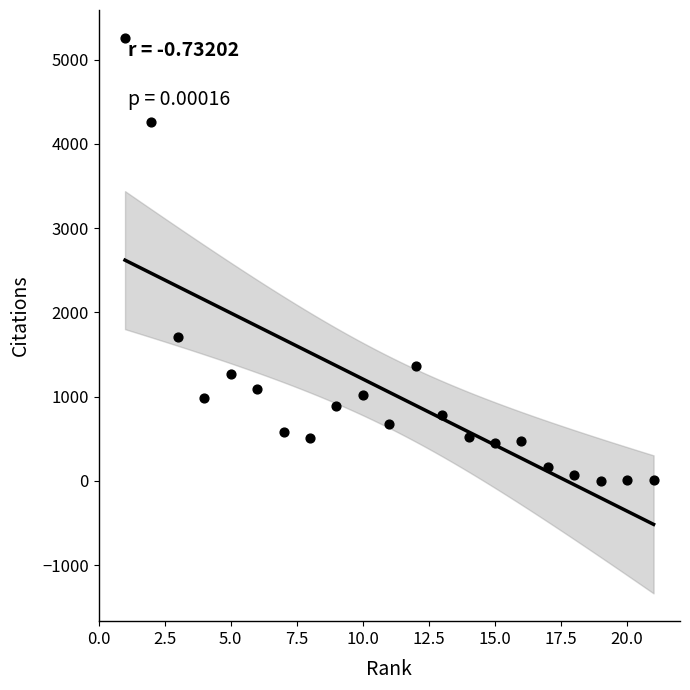

What is the range of X values (max minus min)?

20